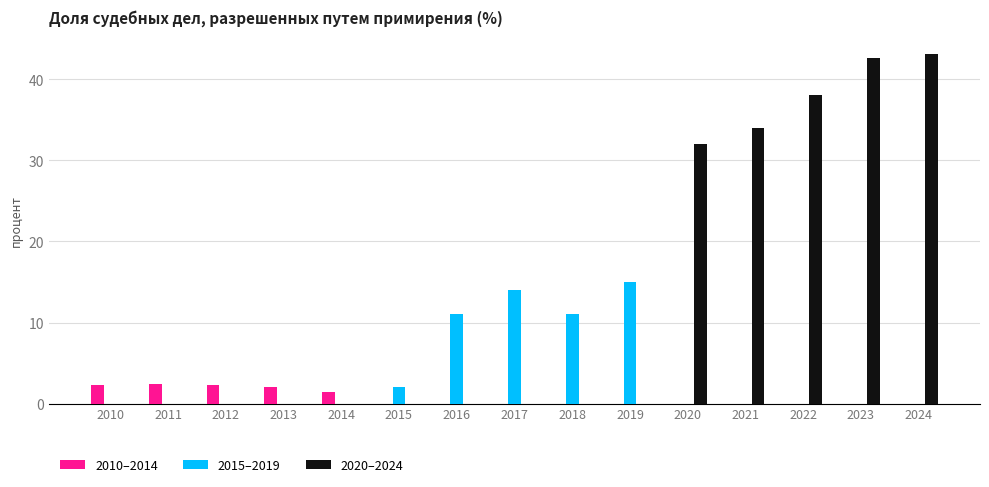

True or false: 2020–2024 has a value of 44.5 at 2020.

False